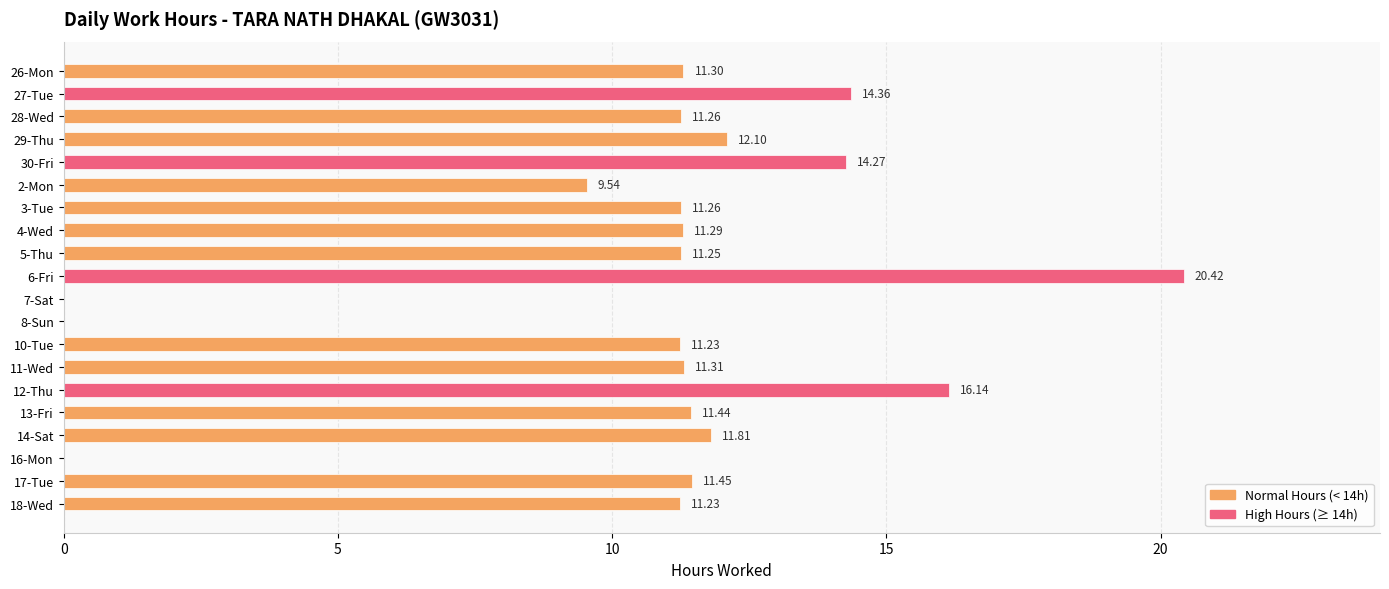

Between 14-Sat and 13-Fri, which is larger?

14-Sat